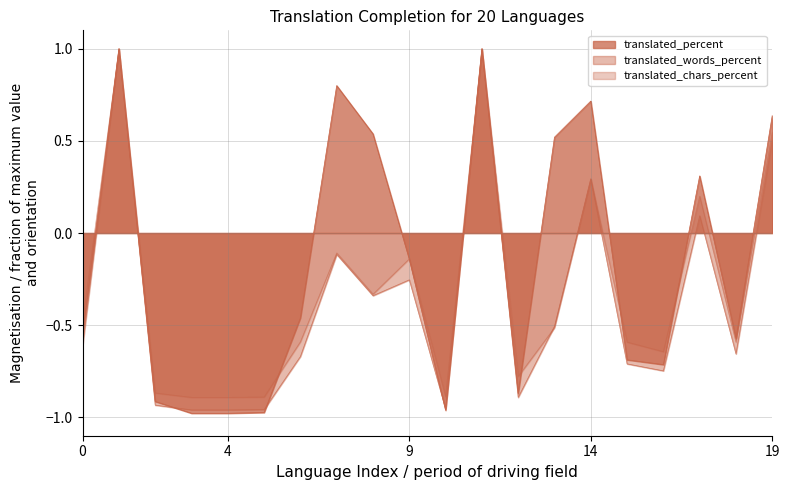

What is the difference between the maximum and minimum values in the translated_words_percent series?

2.0